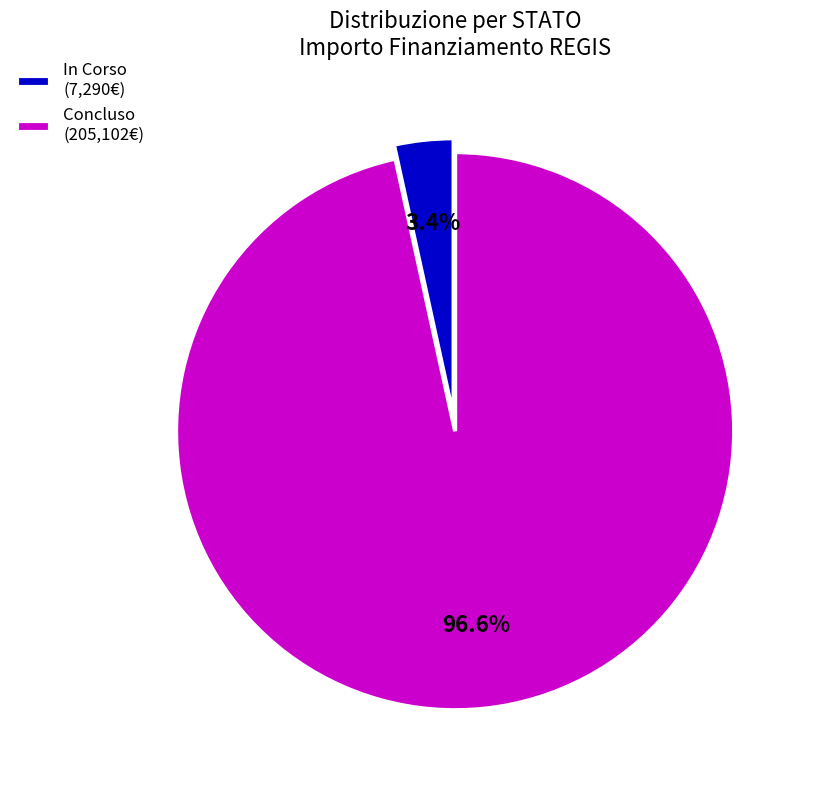

Between Concluso (205,102€) and In Corso (7,290€), which is larger?

Concluso (205,102€)